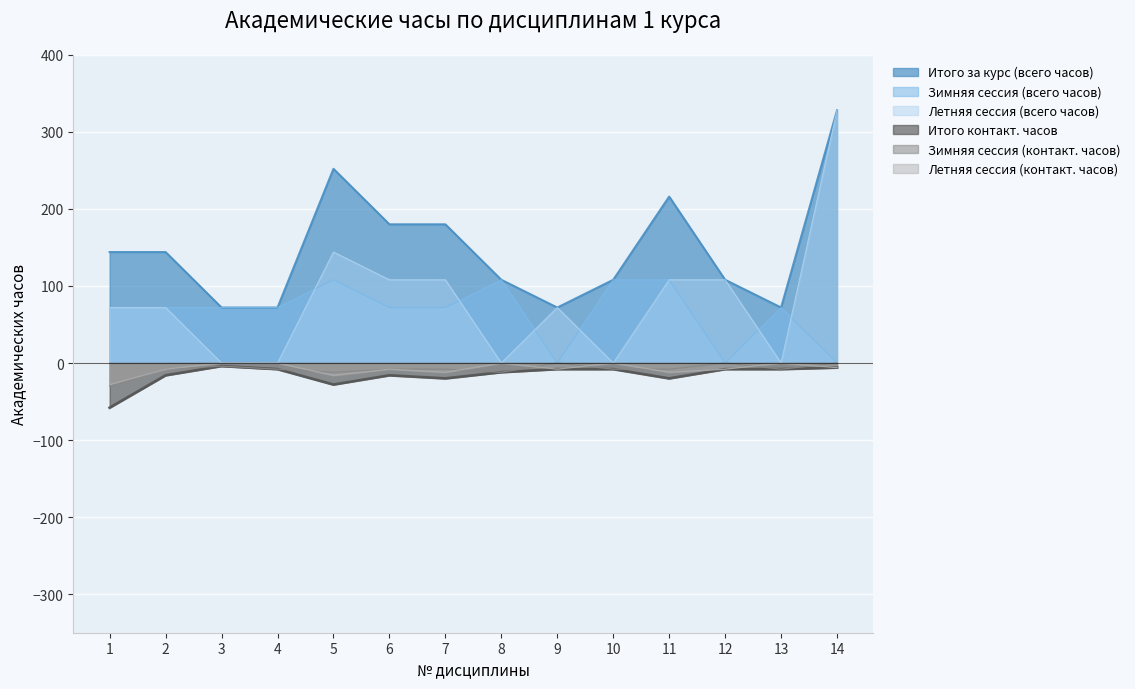

Where is the first local maximum for Итого контакт. часов?

3